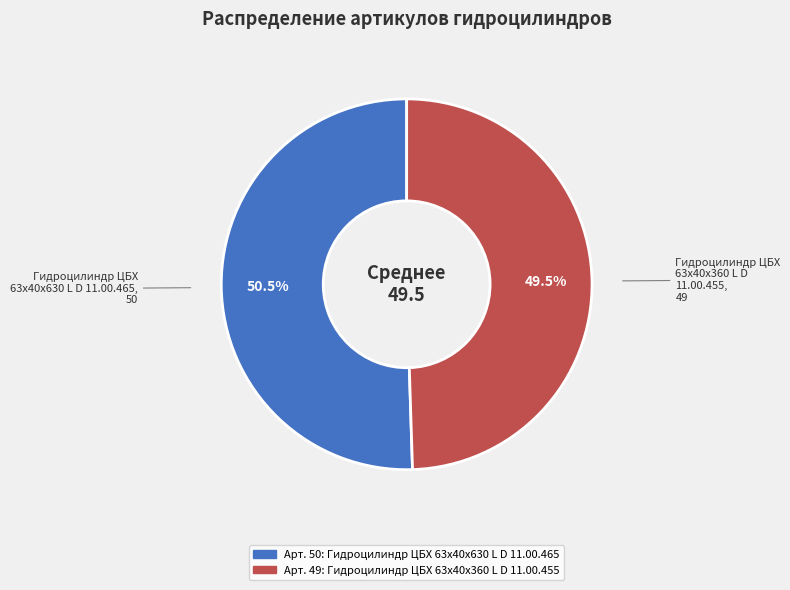

Is there a majority slice in this chart?

Yes